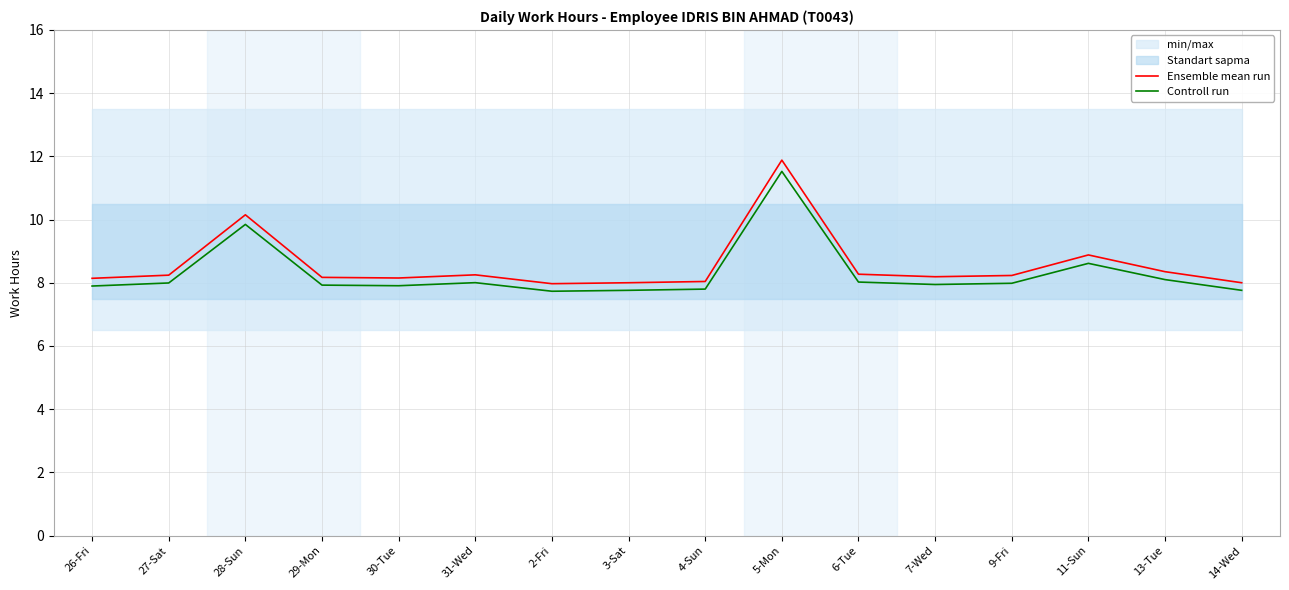

The value of Ensemble mean run at 14-Wed is 2.1. True or false?

False